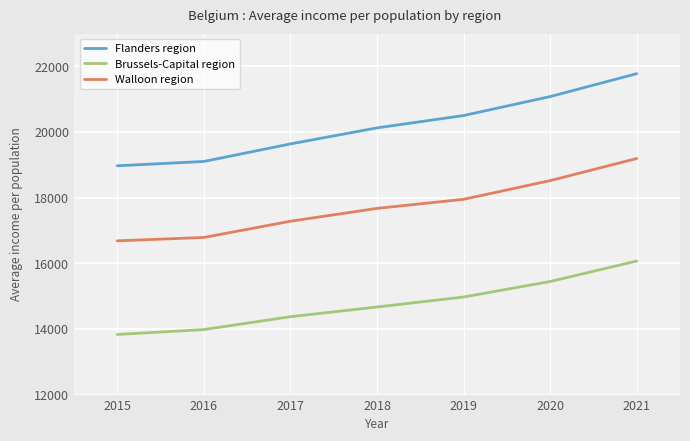

Reading left to right, extract all data points from this chart.

Flanders region: 2015=18970.3	2016=19101.5	2017=19636.4	2018=20124.7	2019=20500.6	2020=21078.4	2021=21776.3
Brussels-Capital region: 2015=13831.5	2016=13980.4	2017=14372.5	2018=14668.2	2019=14972.5	2020=15444.5	2021=16068.3
Walloon region: 2015=16683.7	2016=16786.6	2017=17281.0	2018=17672.4	2019=17948.8	2020=18518.0	2021=19191.8